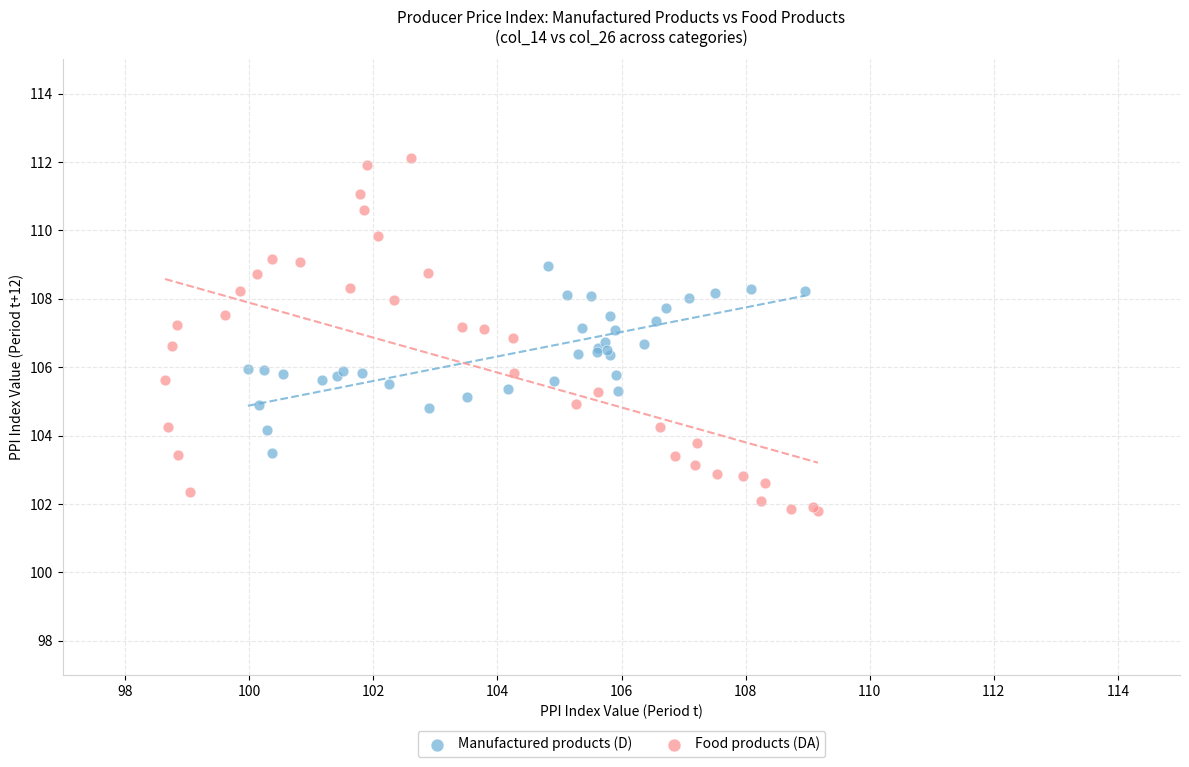

Which series has the largest Y range (max minus min)?

Food products (DA)